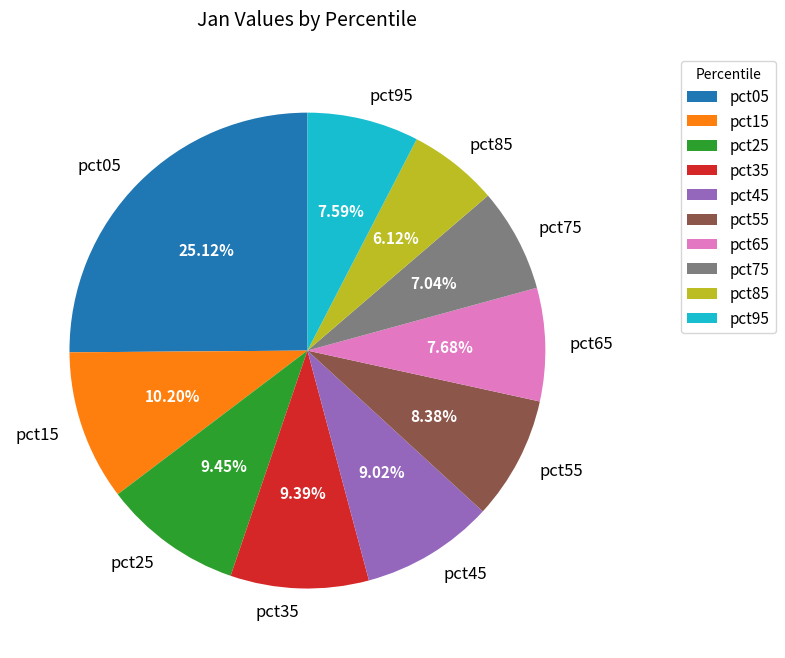

What is the smallest slice in the pie chart?

pct85